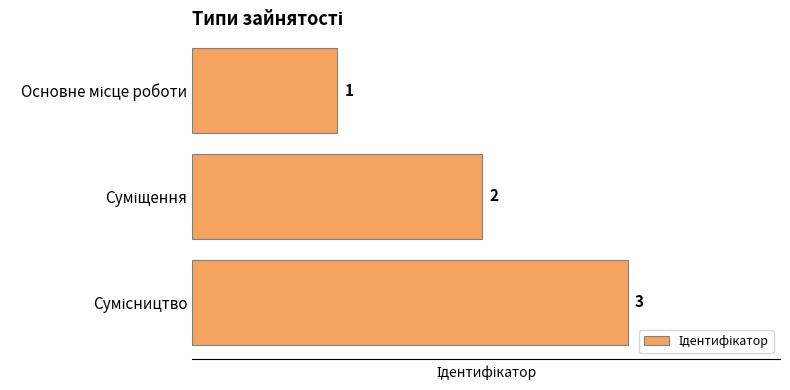

Count the values in the range 1 to 3.

3